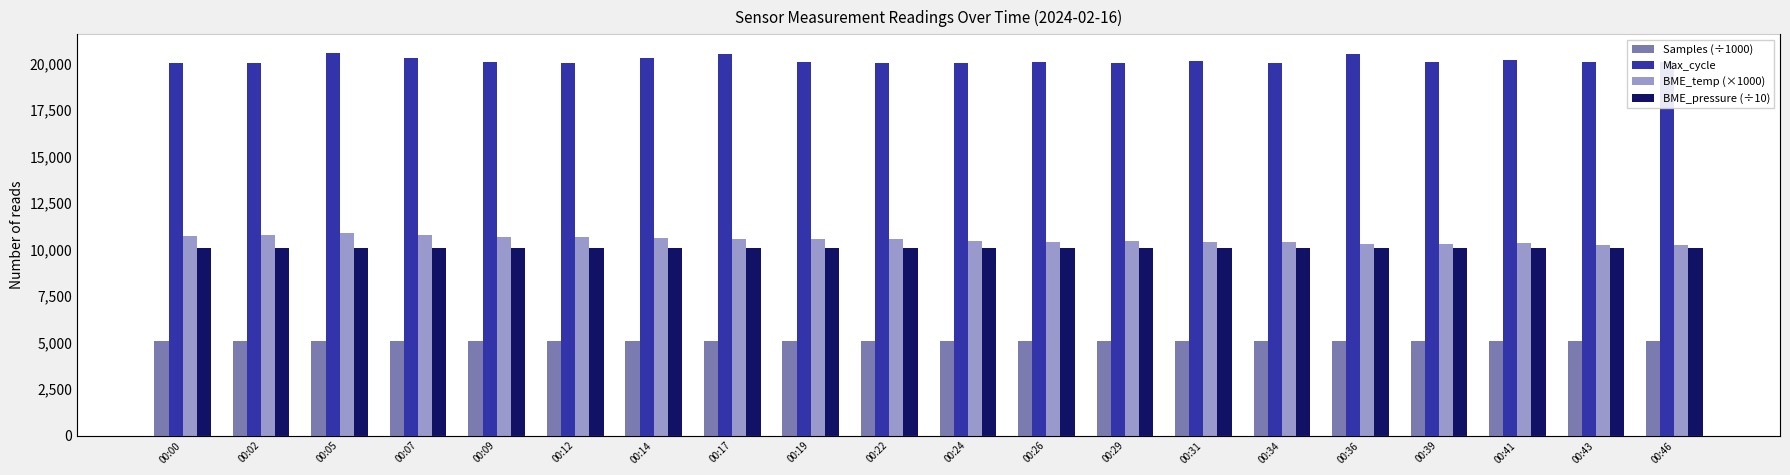

At which category is the sum across all series the highest?

00:05